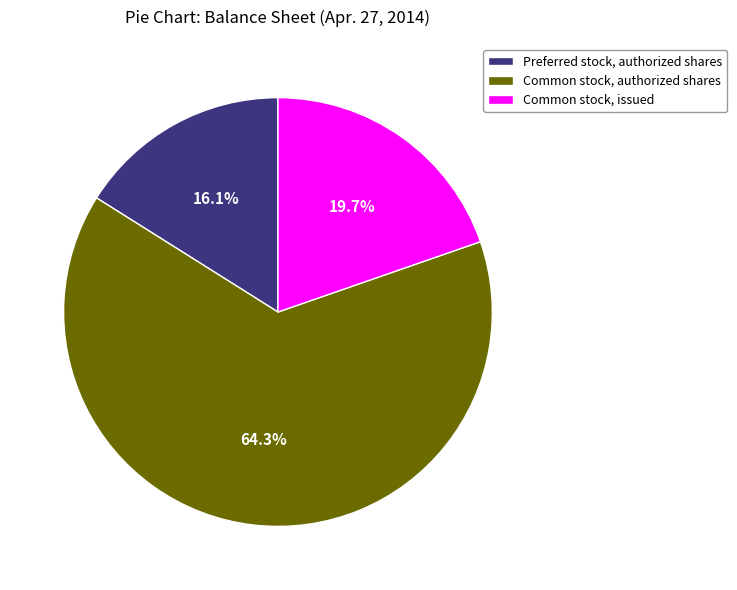

To the nearest percent, what percentage of the pie is Preferred stock, authorized shares?

16%